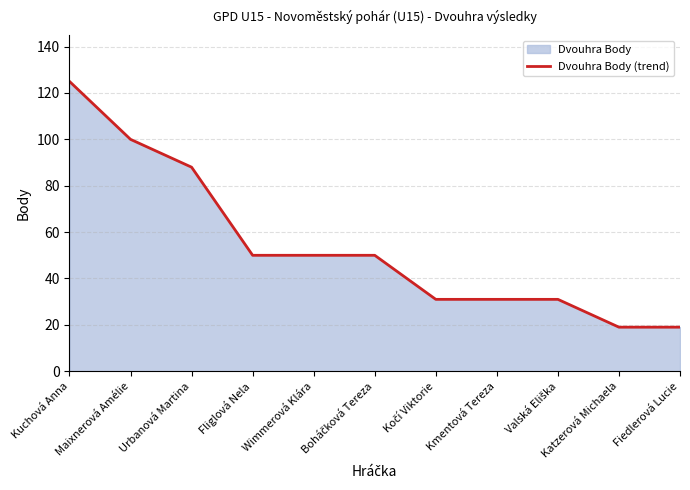

How many values are between 31 and 88?

7